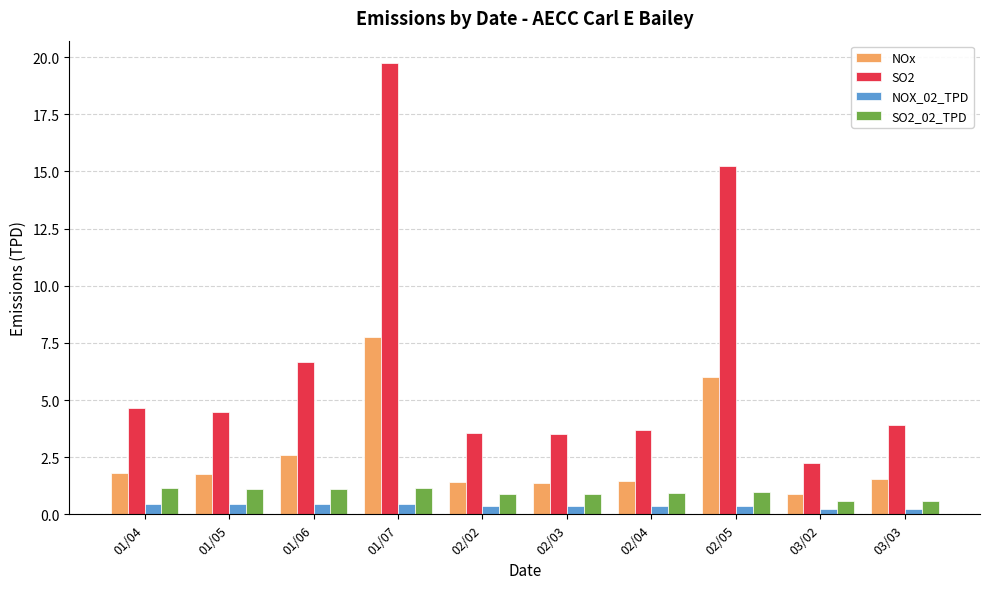

What value does the SO2_02_TPD series have at 03/02?

0.6